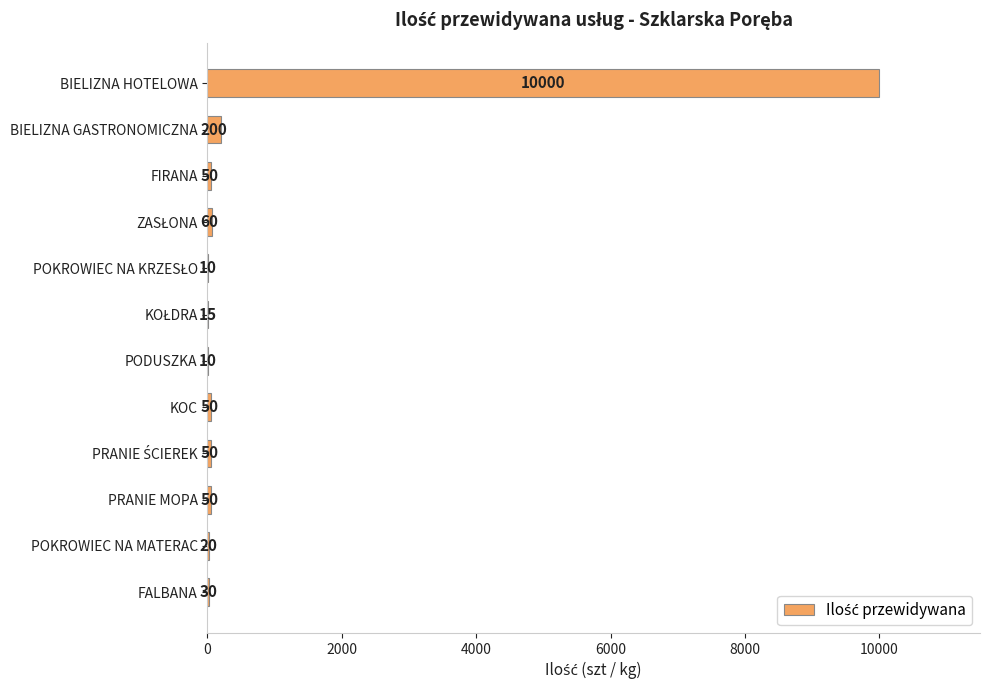

Count the number of data series in this chart.

1